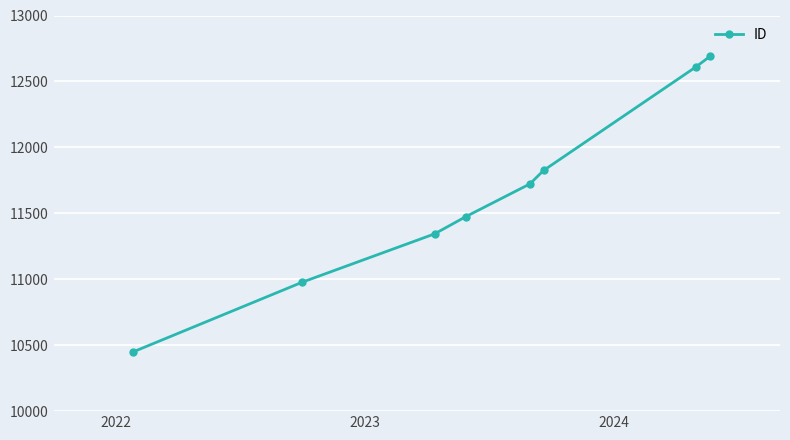

What is the minimum value shown in the chart?

10450